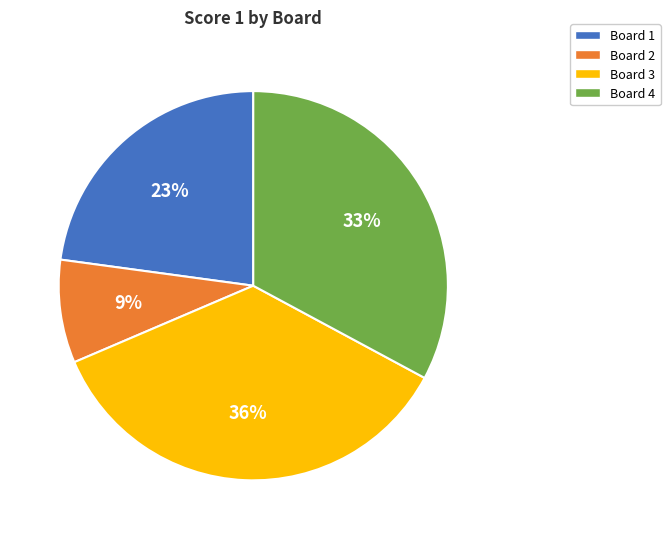

To the nearest percent, what percentage of the pie is Board 4?

33%